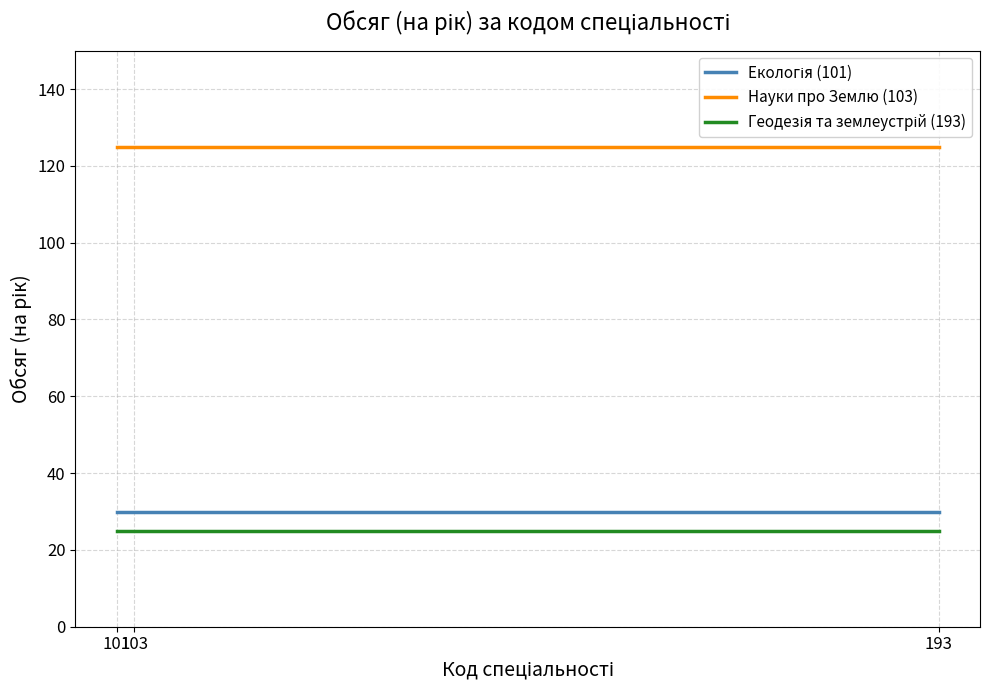

How many lines are shown in the chart?

3